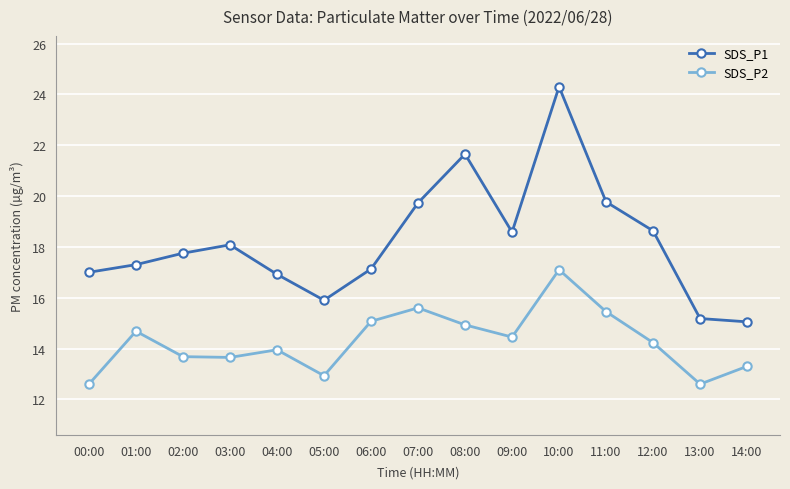

At which category is the sum across all series the highest?

10:00